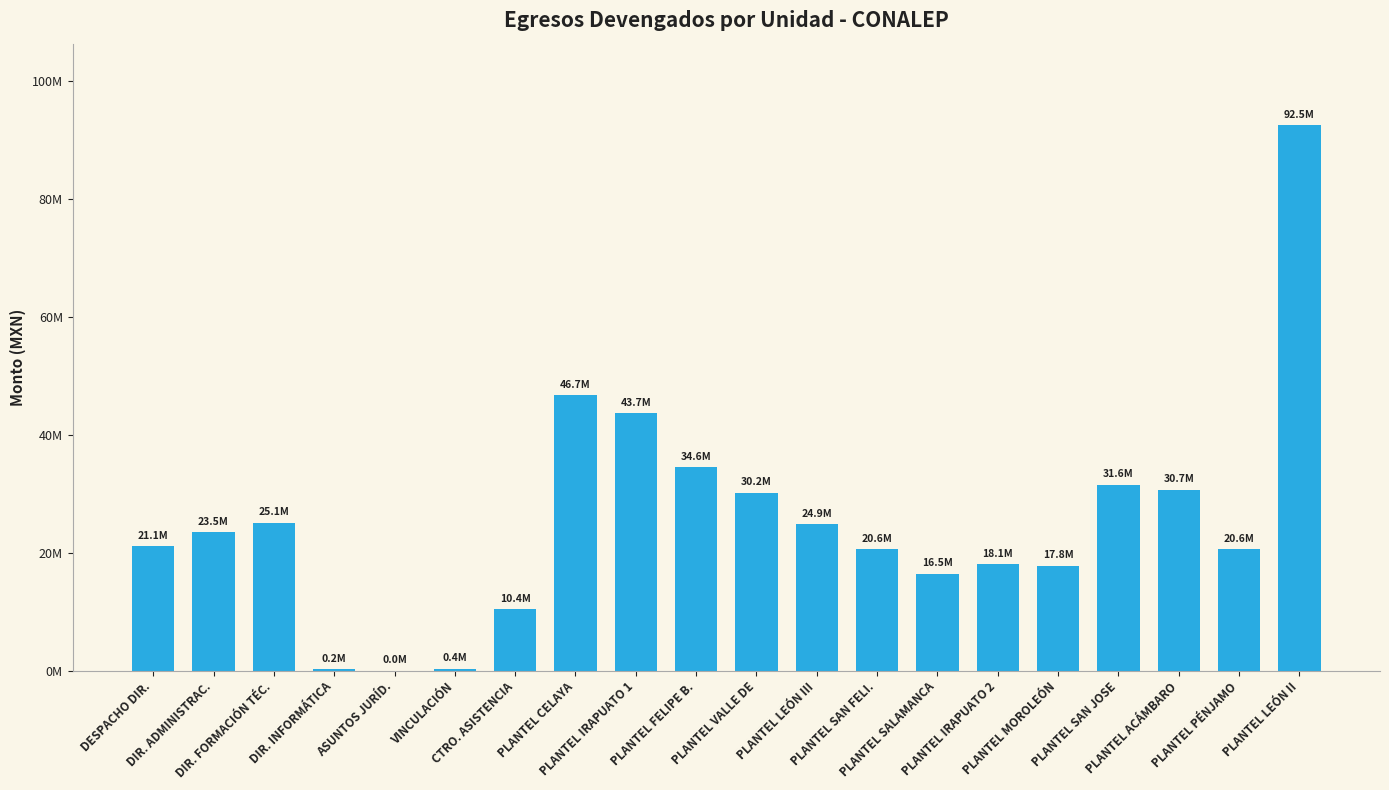

What is the average value?

25466254.6